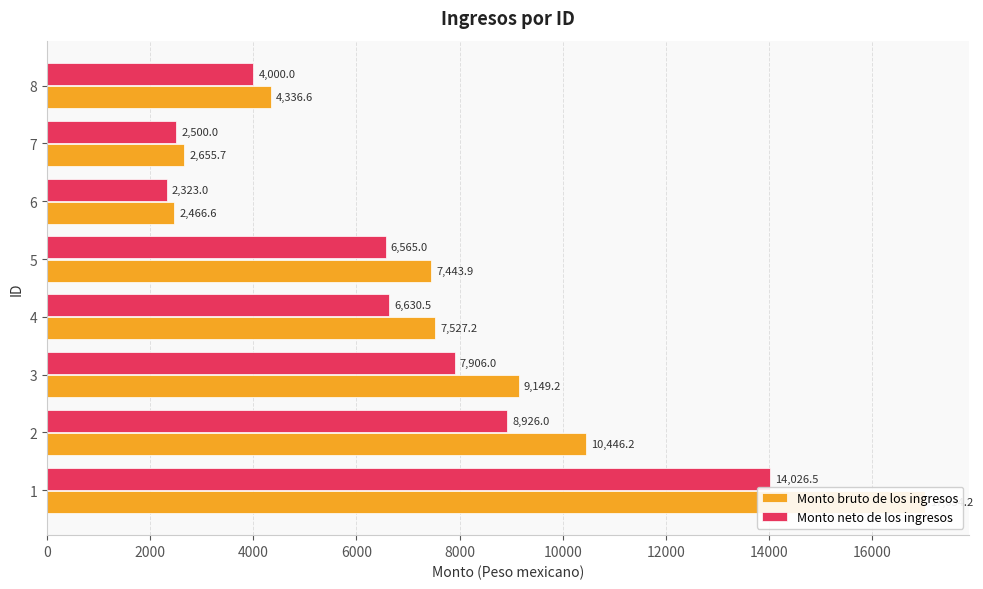

List the series in order of their overall mean, highest first.

Monto bruto de los ingresos, Monto neto de los ingresos